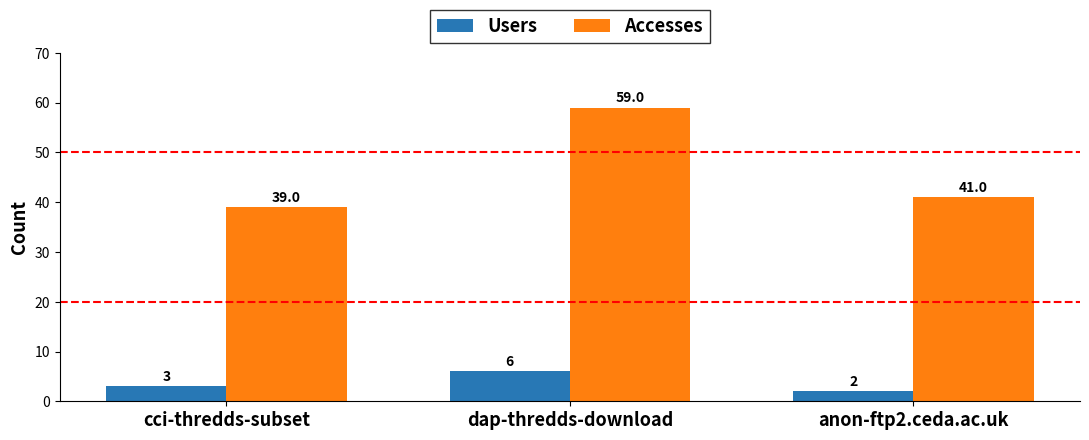

What is the difference between the maximum and second lowest values in the Accesses series?

18